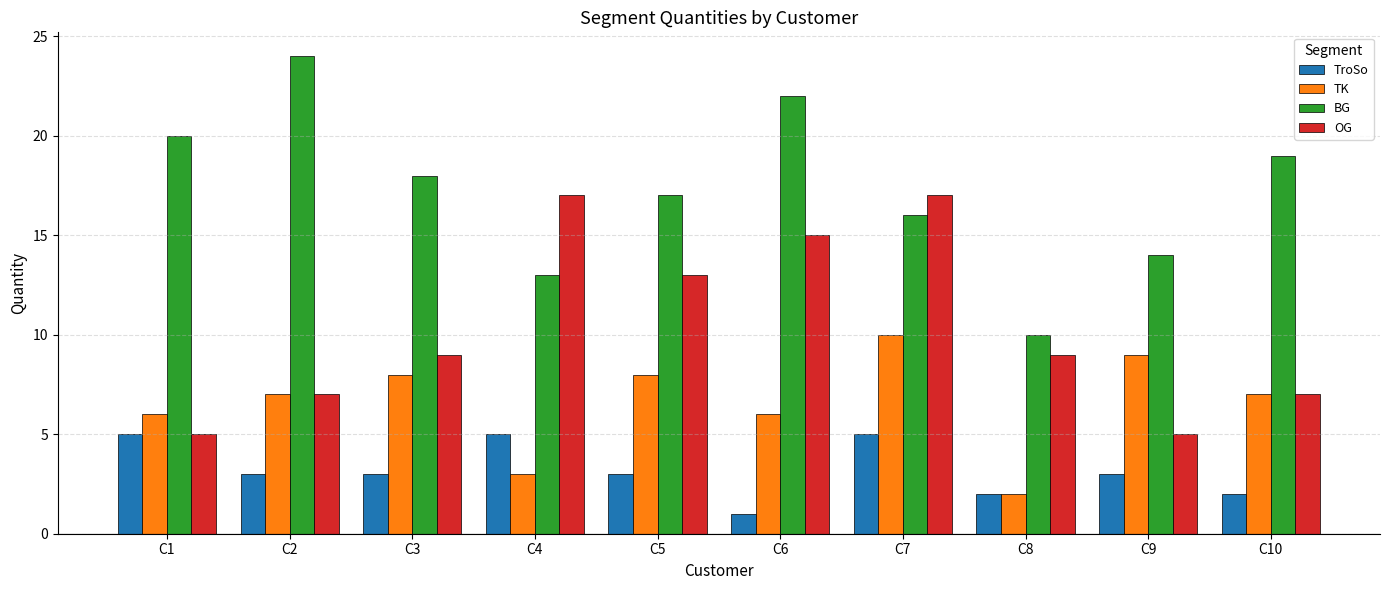

What is the lowest value of the OG series?

5